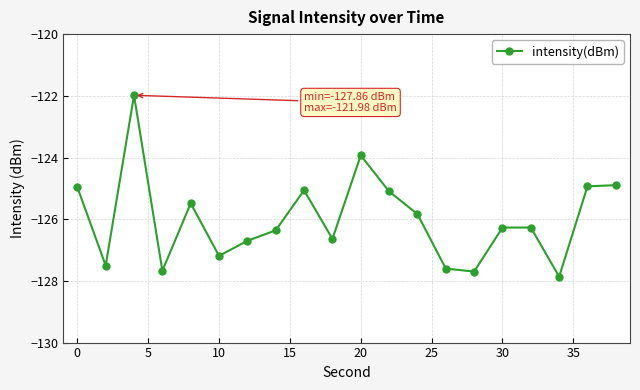

Does the chart display data point markers on the line(s)?

Yes